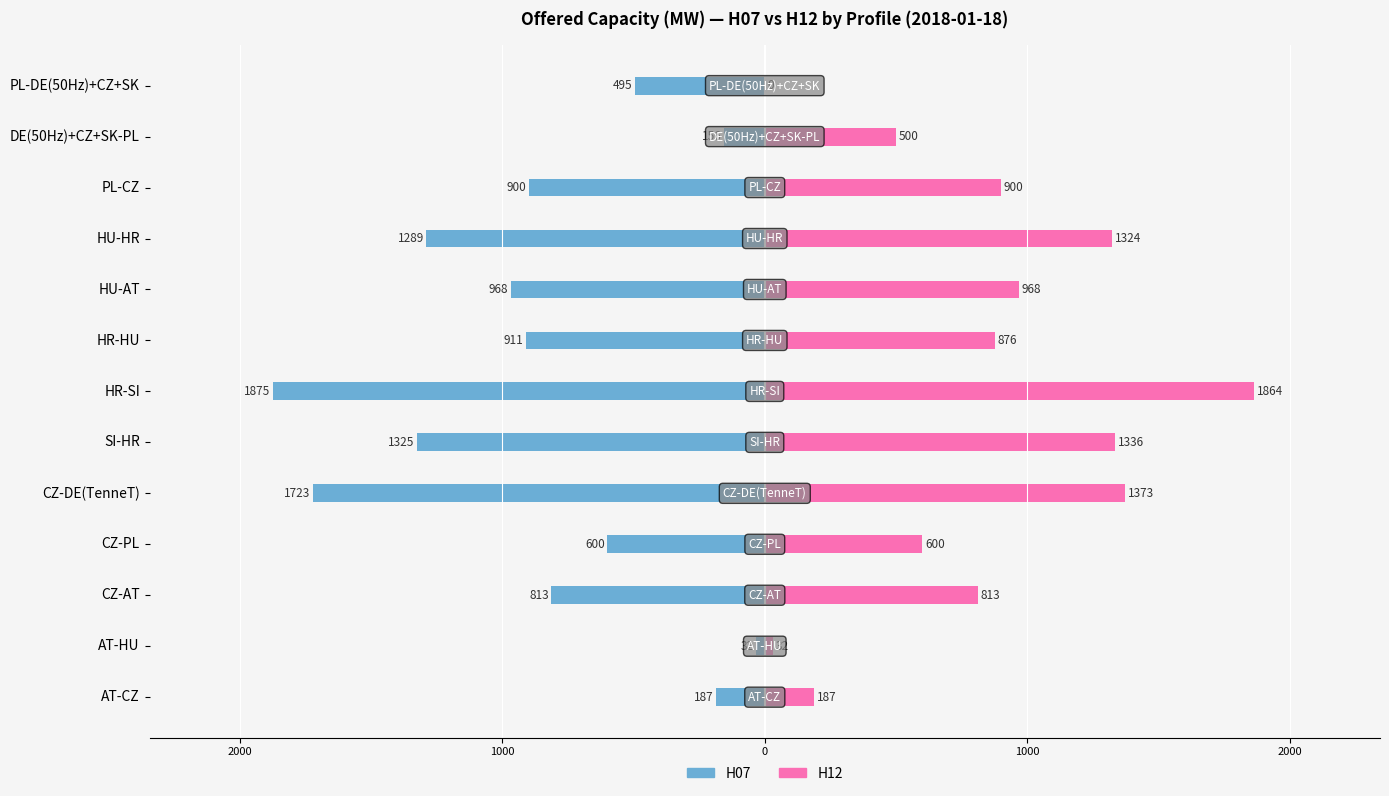

What is the value of the H07 bar at the 13th from the left?

-495